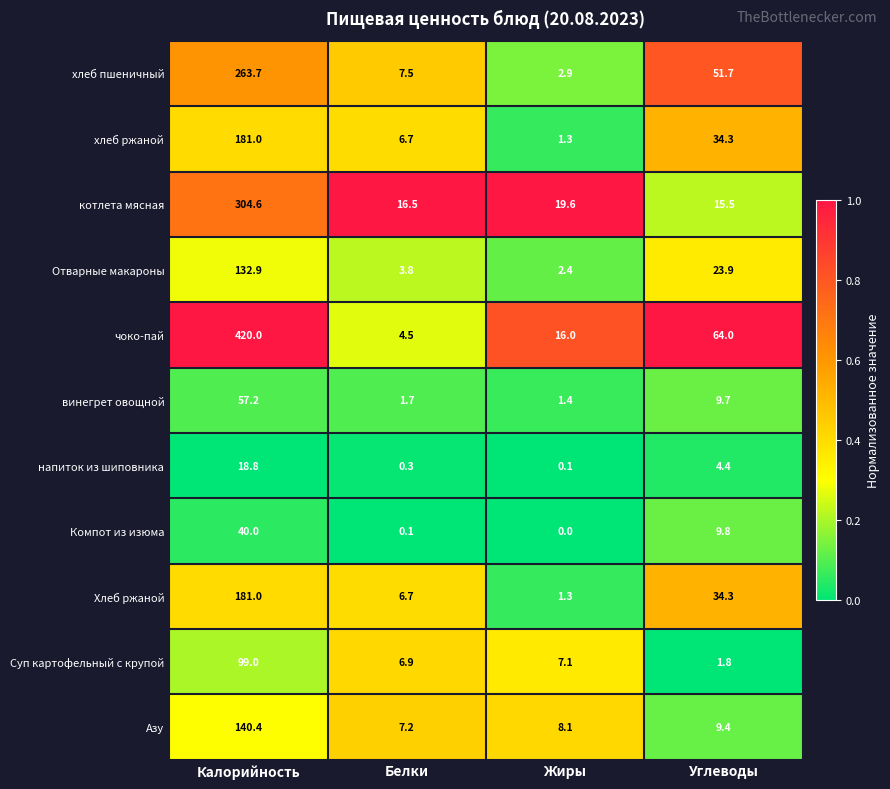

Is it true that котлета мясная equals 304.6 at Калорийность?

True